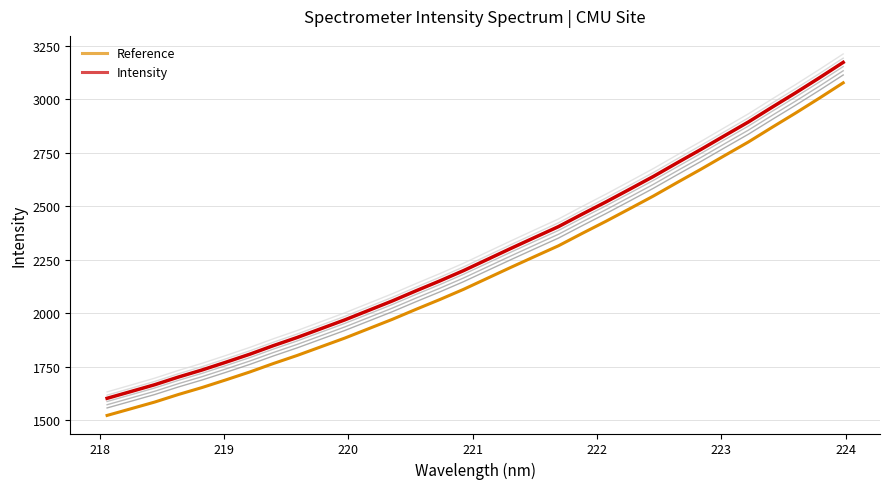

Rank the series by their average value, from lowest to highest.

Reference, Intensity